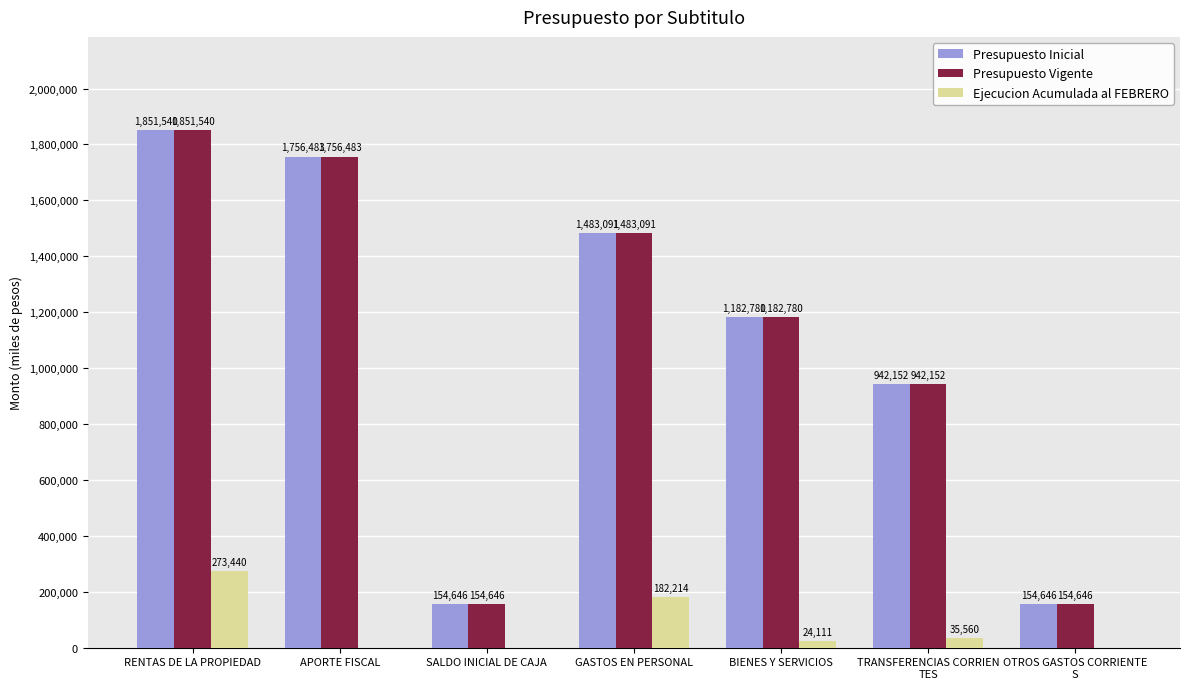

The value of Presupuesto Inicial at SALDO INICIAL DE CAJA is 154646. True or false?

True